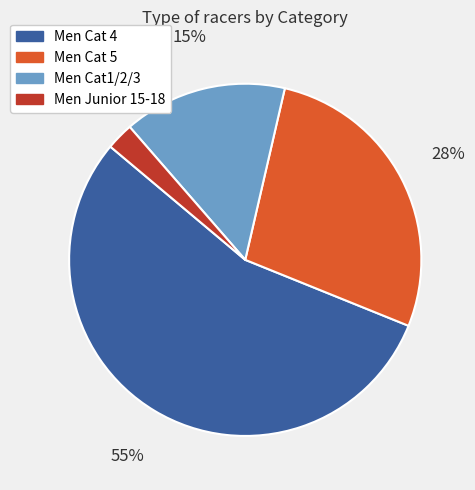

Which category has the biggest portion of the pie?

Men Cat 4